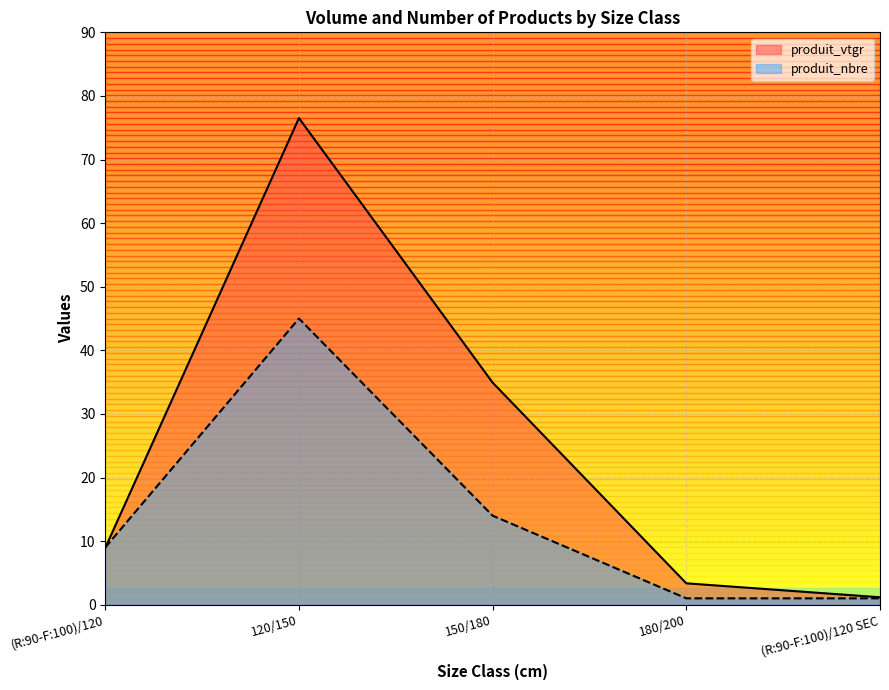

Reading right to left, extract all data points from this chart.

produit_vtgr: 1.2	3.4	34.9	76.5	8.9
produit_nbre: 1.0	1.0	14.0	45.0	9.0